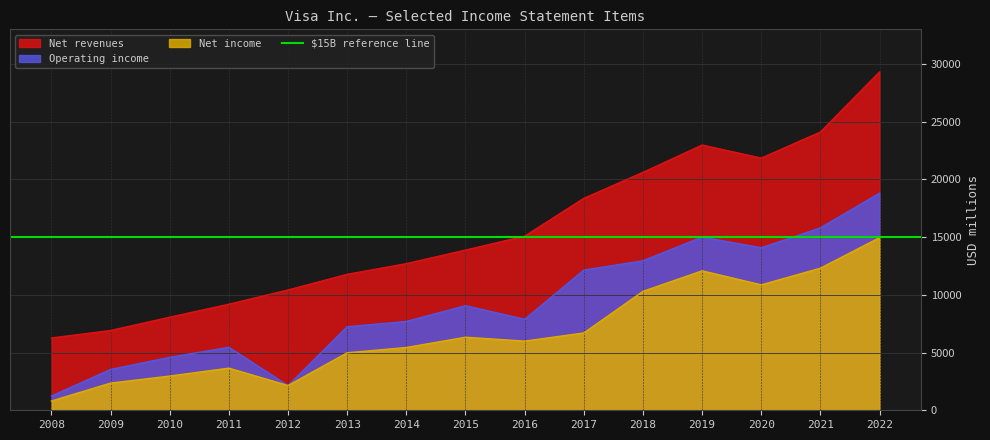

What is the minimum value shown in the chart?

804